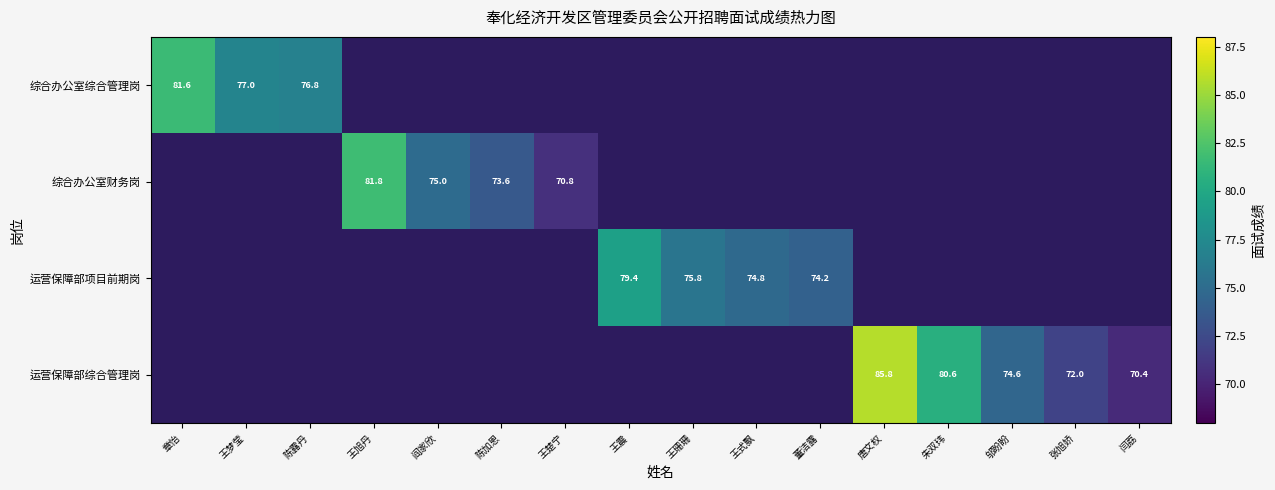

Is it true that 运营保障部综合管理岗 equals 104.8 at 闫荔?

False